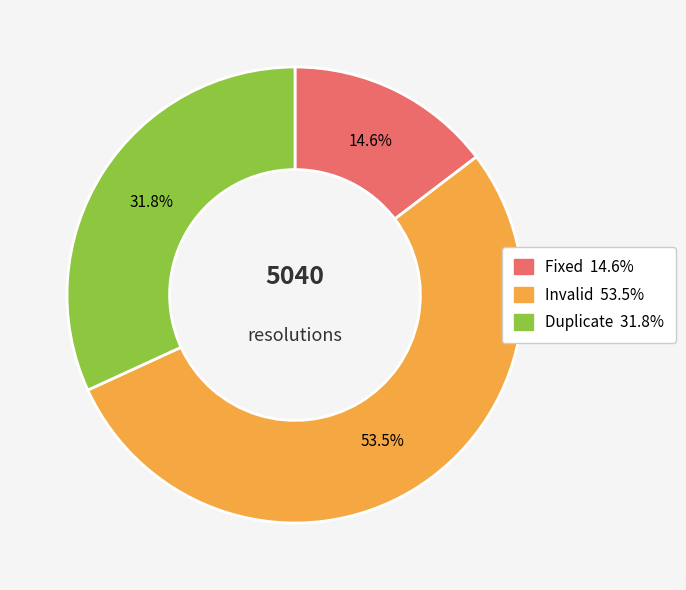

Which has a higher value, Fixed or Invalid?

Invalid